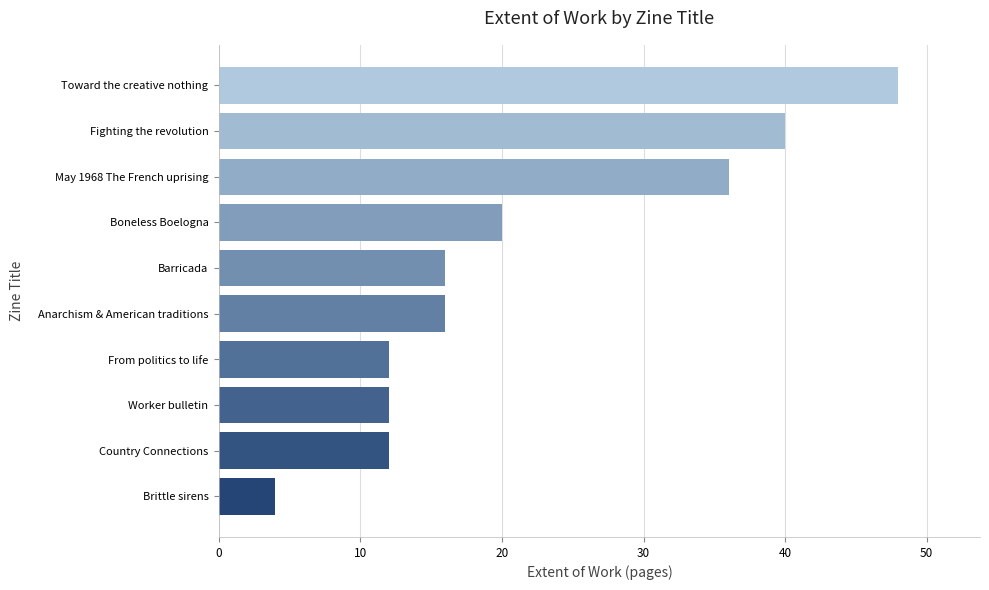

True or false: the data shows 6 at From politics to life.

False